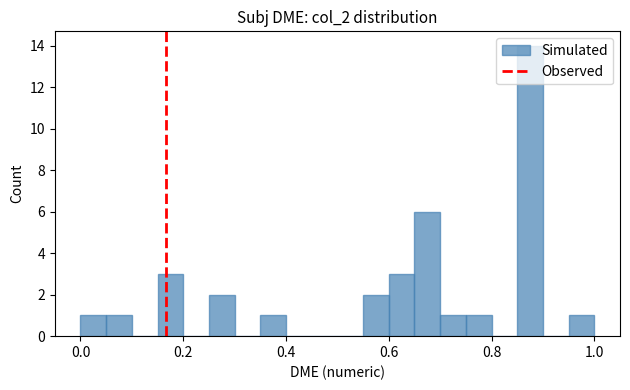

Read against the x-axis, roughly where is the centre of the tallest bar?

0.88